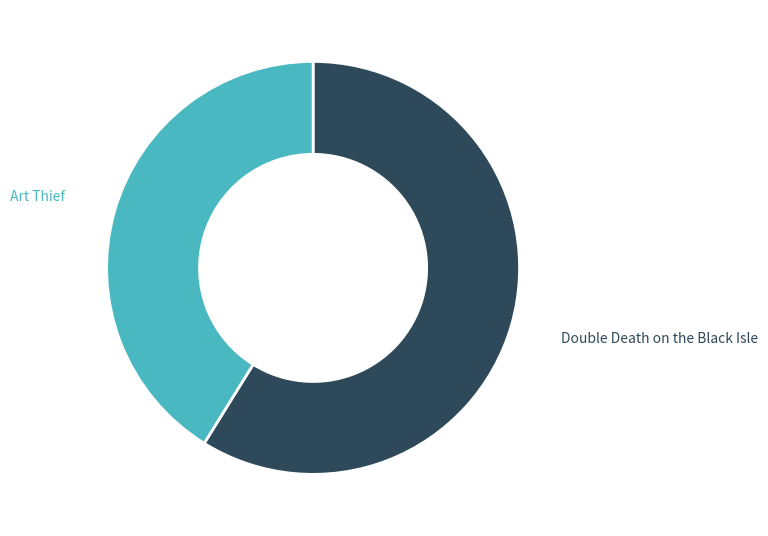

Which slice is the smallest?

Art Thief